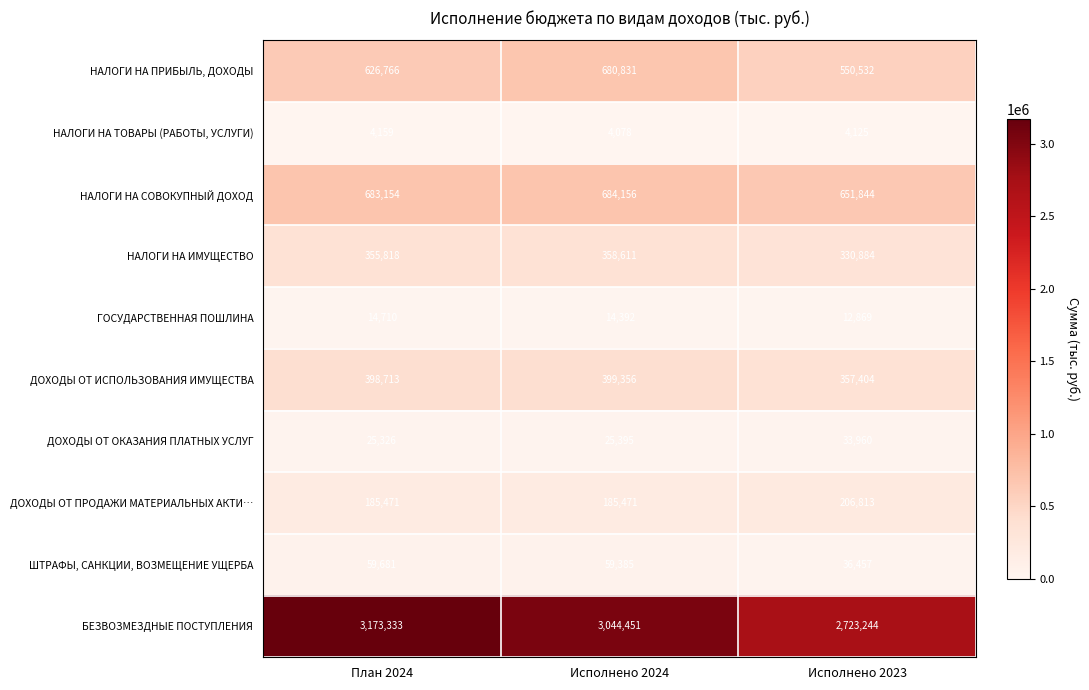

How many series are shown in this chart?

10